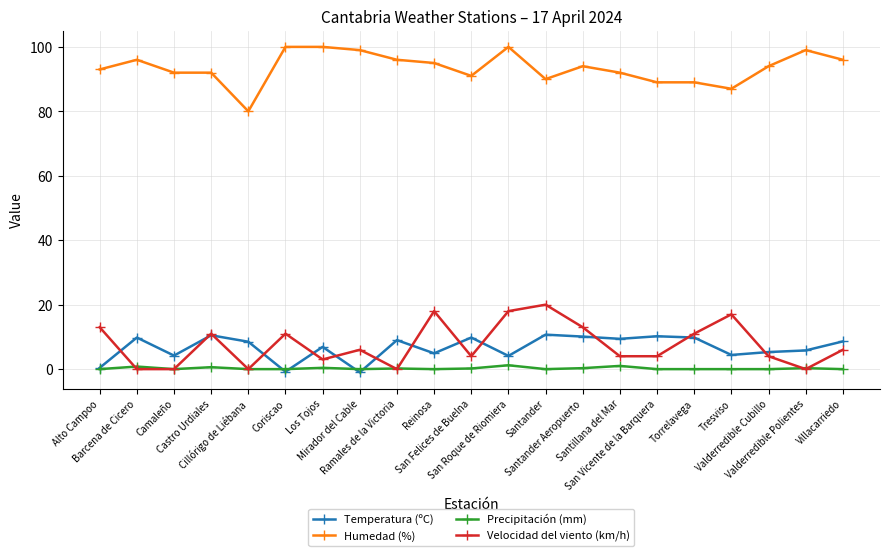

How many values in the Temperatura (ºC) series are below 8?

10